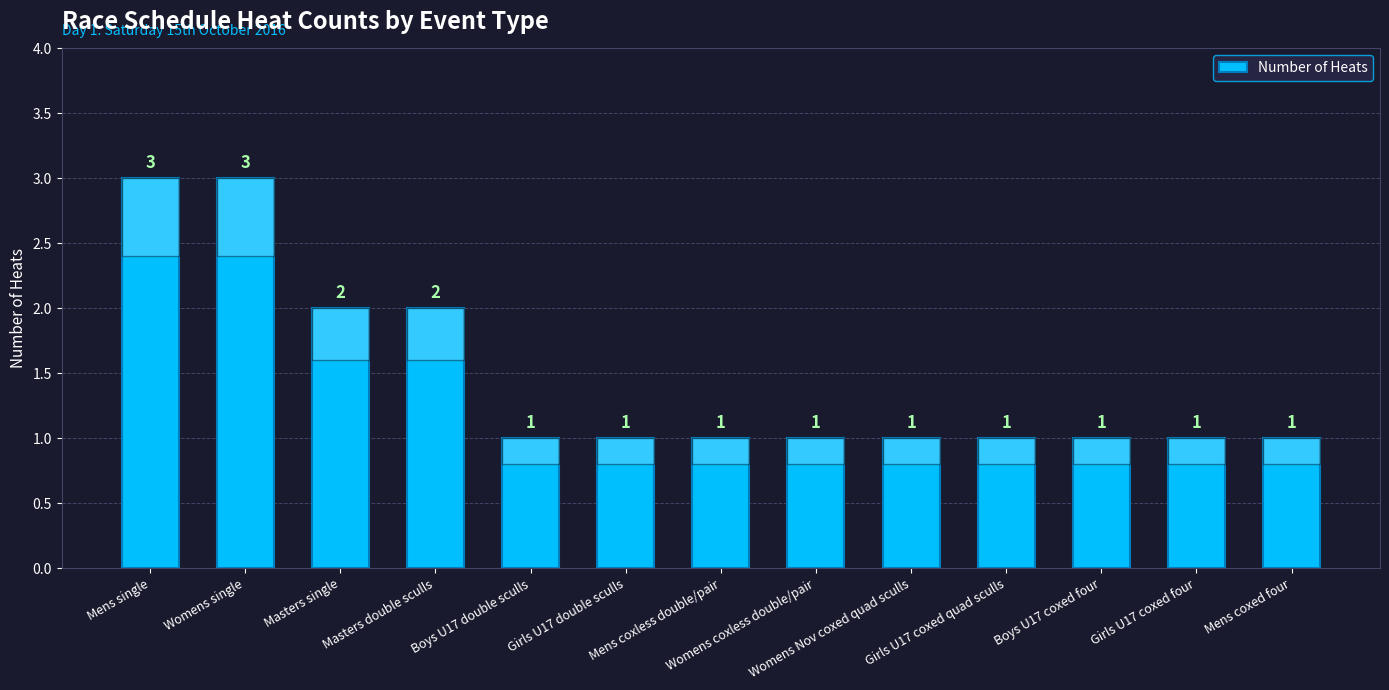

What is the value of the 13th bar from the left?

1